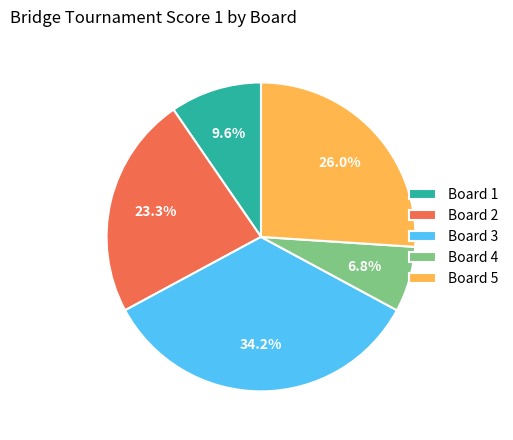

To the nearest percent, what is the average slice percentage?

20%